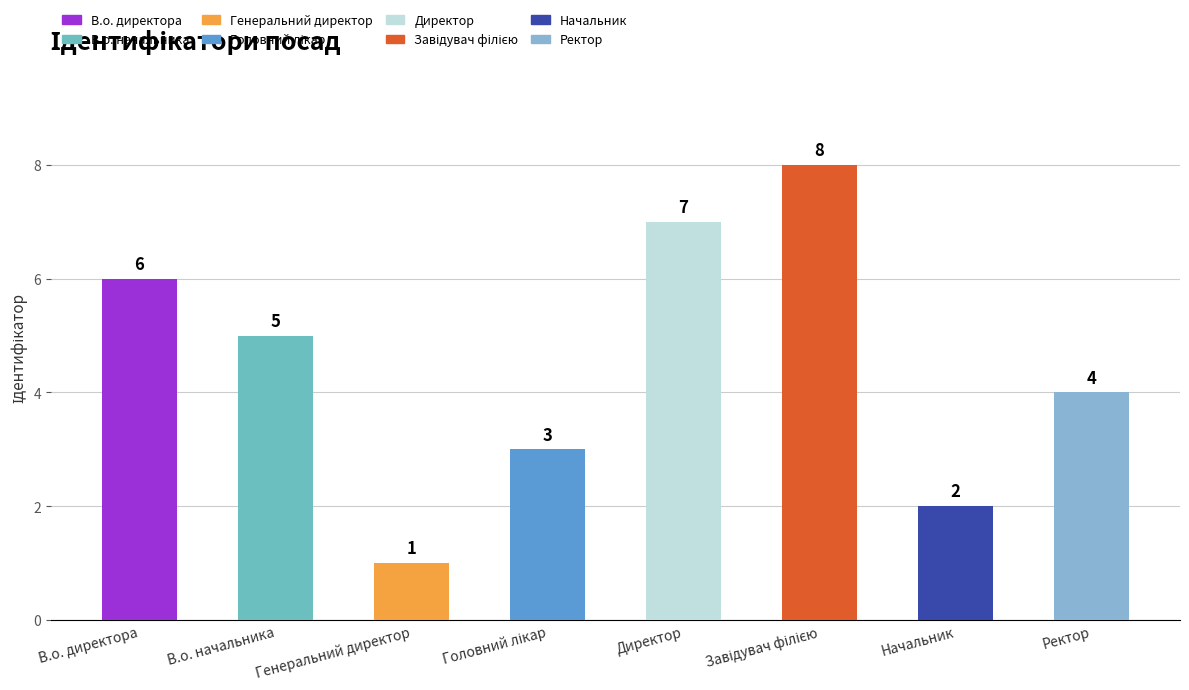

Does the chart contain stacked bars?

No